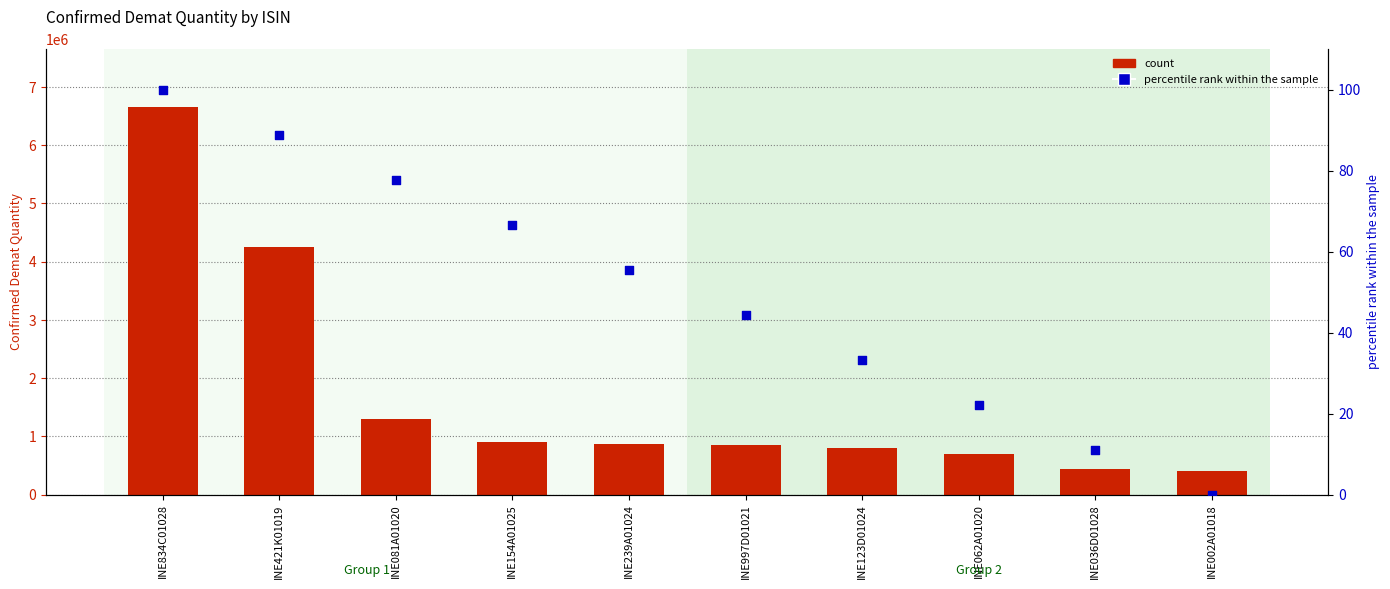

Which series contains the highest Y value?

count